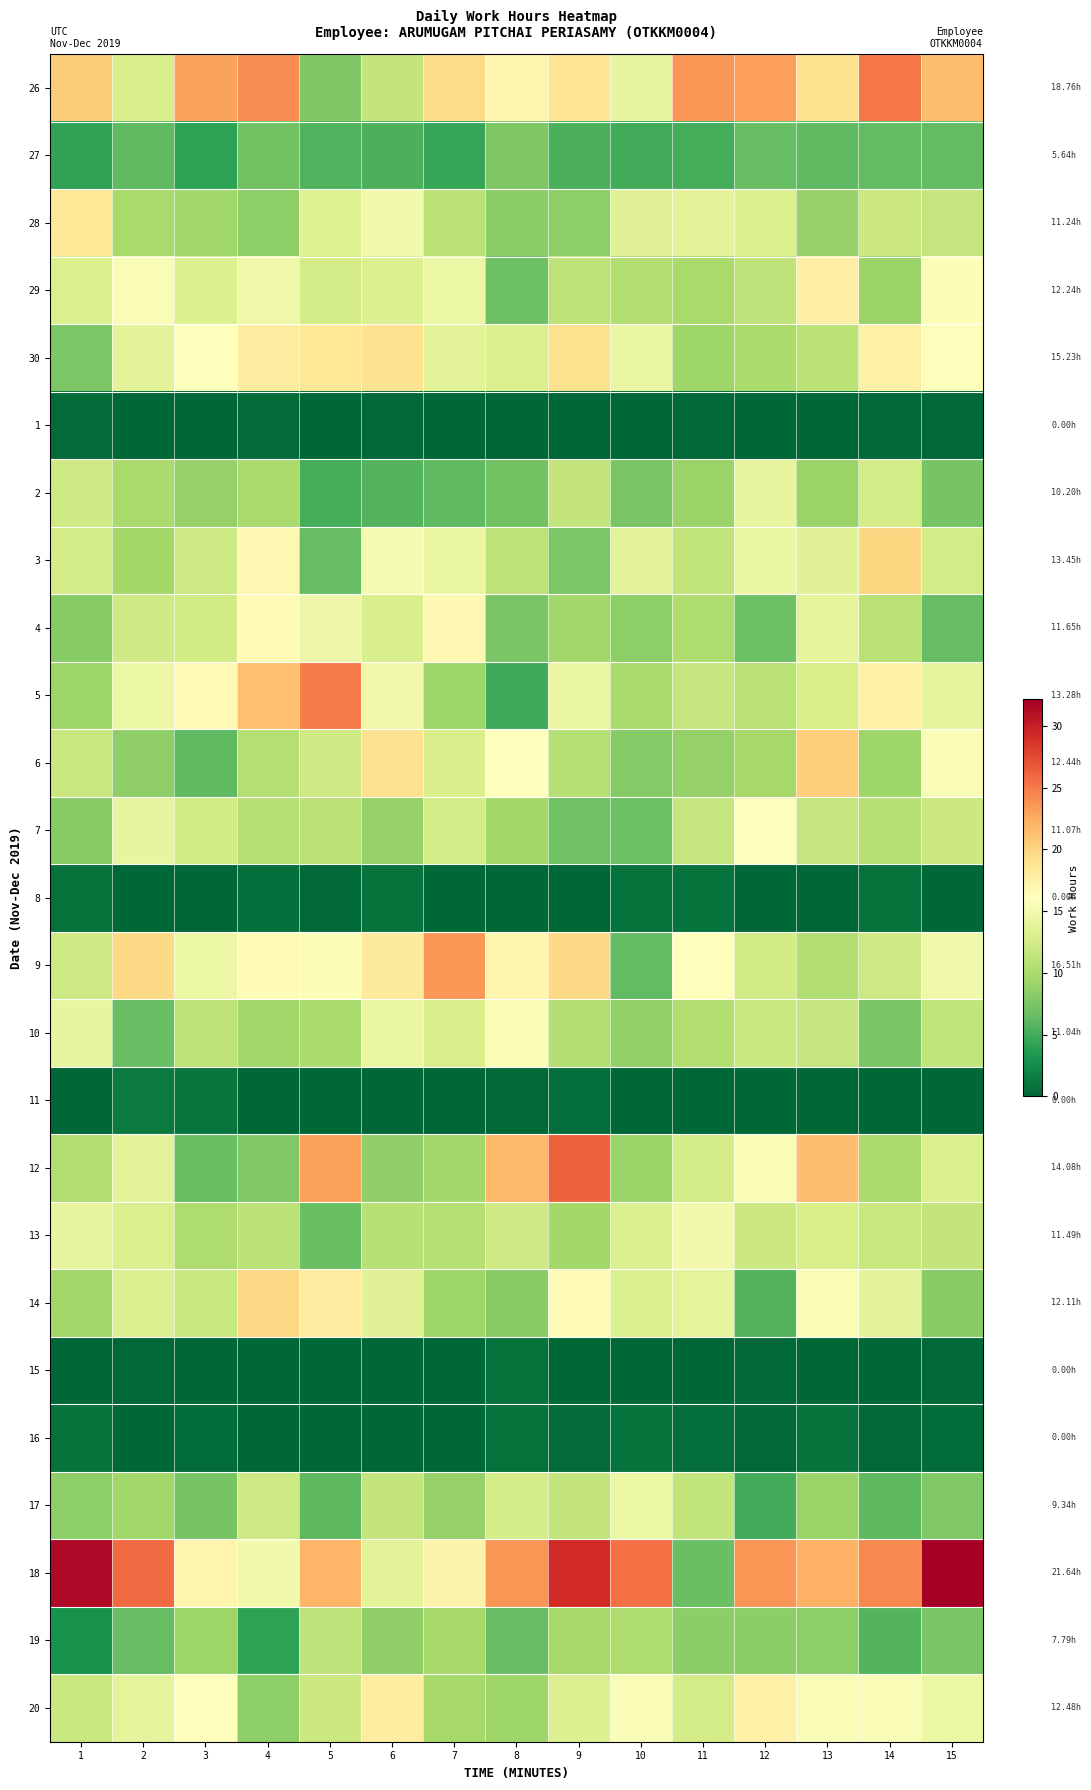

Reading left to right, extract all data points from this chart.

26: 1=20.5	2=12.9	3=23.0	4=24.1	5=7.8	6=11.4	7=19.5	8=17.0	9=18.7	10=14.0	11=23.7	12=23.1	13=19.1	14=25.1	15=21.4
27: 1=4.2	2=6.3	3=4.0	4=7.1	5=5.6	6=5.3	7=4.5	8=7.7	9=5.4	10=4.9	11=5.0	12=6.5	13=6.3	14=6.3	15=6.4
28: 1=18.5	2=9.9	3=9.5	4=8.5	5=13.3	6=15.0	7=10.9	8=8.4	9=8.5	10=13.4	11=13.7	12=13.1	13=9.0	14=12.0	15=11.6
29: 1=13.0	2=15.4	3=13.1	4=14.7	5=12.5	6=13.3	7=14.6	8=6.9	9=11.1	10=10.5	11=9.9	12=11.2	13=17.7	14=9.1	15=15.8
30: 1=7.5	2=13.7	3=16.0	4=17.9	5=18.5	6=18.9	7=13.6	8=13.1	9=19.2	10=14.4	11=9.4	12=10.1	13=11.0	14=17.5	15=15.9
1: 1=0.3	2=0.0	3=0.1	4=0.3	5=0.0	6=0.2	7=0.0	8=0.0	9=0.0	10=0.0	11=0.2	12=0.0	13=0.0	14=0.2	15=0.2
2: 1=12.2	2=9.9	3=8.9	4=10.0	5=5.0	6=5.8	7=6.2	8=7.1	9=11.4	10=7.4	11=9.0	12=14.2	13=9.1	14=12.5	15=7.3
3: 1=12.6	2=9.6	3=12.1	4=16.8	5=6.5	6=15.2	7=14.4	8=11.1	9=7.6	10=13.7	11=11.3	12=14.4	13=13.5	14=19.9	15=12.5
4: 1=8.1	2=12.3	3=12.4	4=16.4	5=14.6	6=12.9	7=16.8	8=7.5	9=9.4	10=8.4	11=10.3	12=6.8	13=13.9	14=10.9	15=6.5
5: 1=9.2	2=14.5	3=16.6	4=21.2	5=24.9	6=14.9	7=9.3	8=4.8	9=14.3	10=10.0	11=11.6	12=10.8	13=12.7	14=17.5	15=13.9
6: 1=11.8	2=8.6	3=6.2	4=10.6	5=12.2	6=19.0	7=12.9	8=16.1	9=10.6	10=8.0	11=8.8	12=9.7	13=20.4	14=9.4	15=15.6
7: 1=8.1	2=14.2	3=12.3	4=10.5	5=10.9	6=8.9	7=12.6	8=9.6	9=7.0	10=6.8	11=11.6	12=16.3	13=11.6	14=10.7	15=12.0
8: 1=0.7	2=0.1	3=0.0	4=0.6	5=0.2	6=0.8	7=0.1	8=0.0	9=0.0	10=0.8	11=0.9	12=0.0	13=0.0	14=0.7	15=0.0
9: 1=12.1	2=19.7	3=14.6	4=16.5	5=15.7	6=18.2	7=23.5	8=17.0	9=19.7	10=6.4	11=16.3	12=12.3	13=10.5	14=12.2	15=14.9
10: 1=14.1	2=6.6	3=11.1	4=9.4	5=10.0	6=14.4	7=12.8	8=15.5	9=10.5	10=8.7	11=10.3	12=11.8	13=11.6	14=7.4	15=11.3
11: 1=0.1	2=1.3	3=0.9	4=0.0	5=0.0	6=0.0	7=0.0	8=0.2	9=0.6	10=0.0	11=0.0	12=0.0	13=0.0	14=0.0	15=0.0
12: 1=10.4	2=13.7	3=6.7	4=7.9	5=23.1	6=8.6	7=9.4	8=21.8	9=26.4	10=9.1	11=12.5	12=15.5	13=21.4	14=9.9	15=13.0
13: 1=14.2	2=13.0	3=10.2	4=11.0	5=6.8	6=10.7	7=10.6	8=12.3	9=9.6	10=13.1	11=15.0	12=12.0	13=12.7	14=11.7	15=11.5
14: 1=9.5	2=13.3	3=11.8	4=19.7	5=17.8	6=13.5	7=9.3	8=8.1	9=16.4	10=13.1	11=13.9	12=5.8	13=15.5	14=13.8	15=8.1
15: 1=0.0	2=0.1	3=0.0	4=0.0	5=0.0	6=0.0	7=0.1	8=0.7	9=0.0	10=0.0	11=0.1	12=0.1	13=0.0	14=0.0	15=0.2
16: 1=0.9	2=0.0	3=0.4	4=0.0	5=0.0	6=0.0	7=0.0	8=0.7	9=0.3	10=0.9	11=0.6	12=0.2	13=0.9	14=0.2	15=0.4
17: 1=8.5	2=9.5	3=7.4	4=12.1	5=6.0	6=11.5	7=8.8	8=12.6	9=11.4	10=14.4	11=11.4	12=4.9	13=9.2	14=6.1	15=7.9
18: 1=31.5	2=25.8	3=17.1	4=15.1	5=21.9	6=13.7	7=17.3	8=23.7	9=29.1	10=25.6	11=6.8	12=23.6	13=22.1	14=24.3	15=32.1
19: 1=3.0	2=6.4	3=9.2	4=4.1	5=11.2	6=8.7	7=9.8	8=6.5	9=9.7	10=10.3	11=8.3	12=8.3	13=8.4	14=5.8	15=7.4
20: 1=11.9	2=13.9	3=16.2	4=8.5	5=12.0	6=18.0	7=9.7	8=9.4	9=13.2	10=15.6	11=12.5	12=17.5	13=15.7	14=15.6	15=14.6